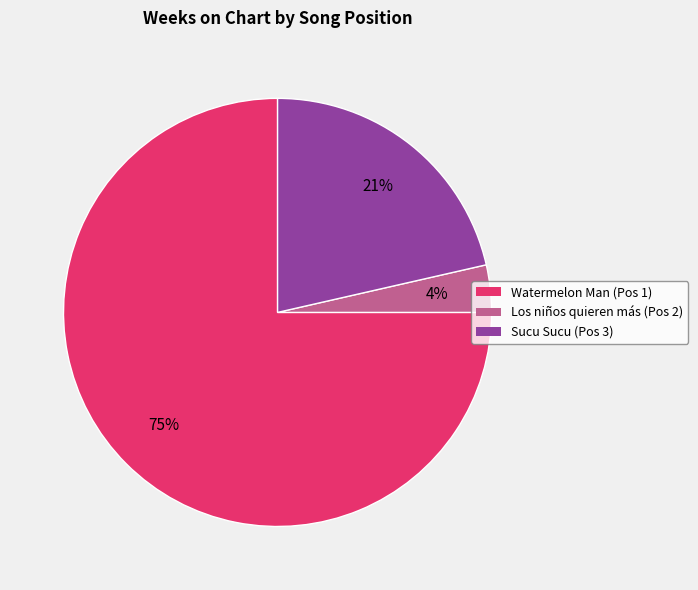

Is there a majority slice in this chart?

Yes